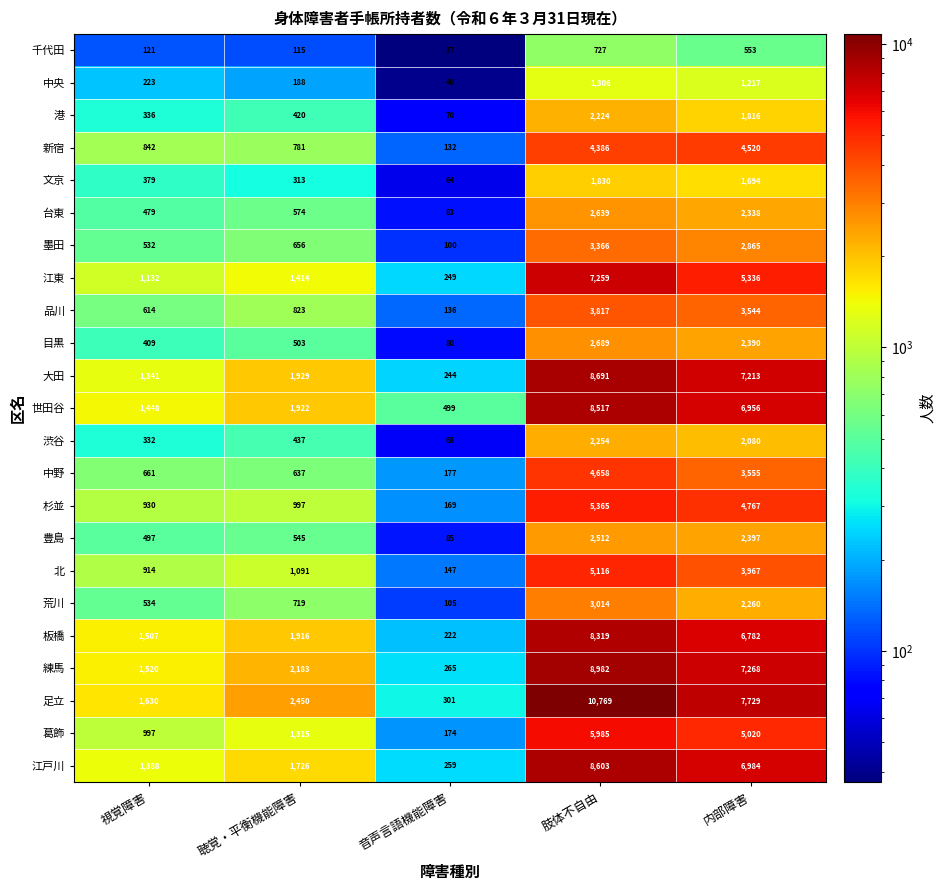

What is the smallest value displayed?

37